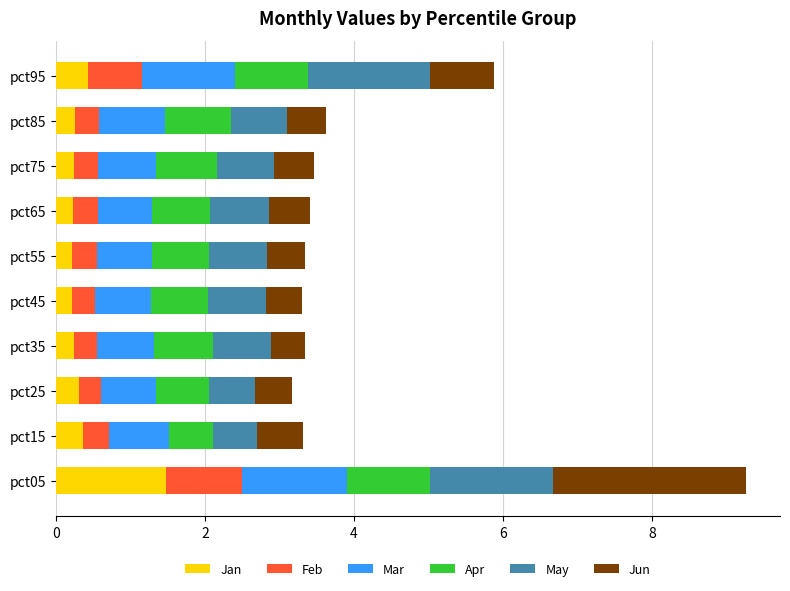

What is the maximum value for Jan?

1.5